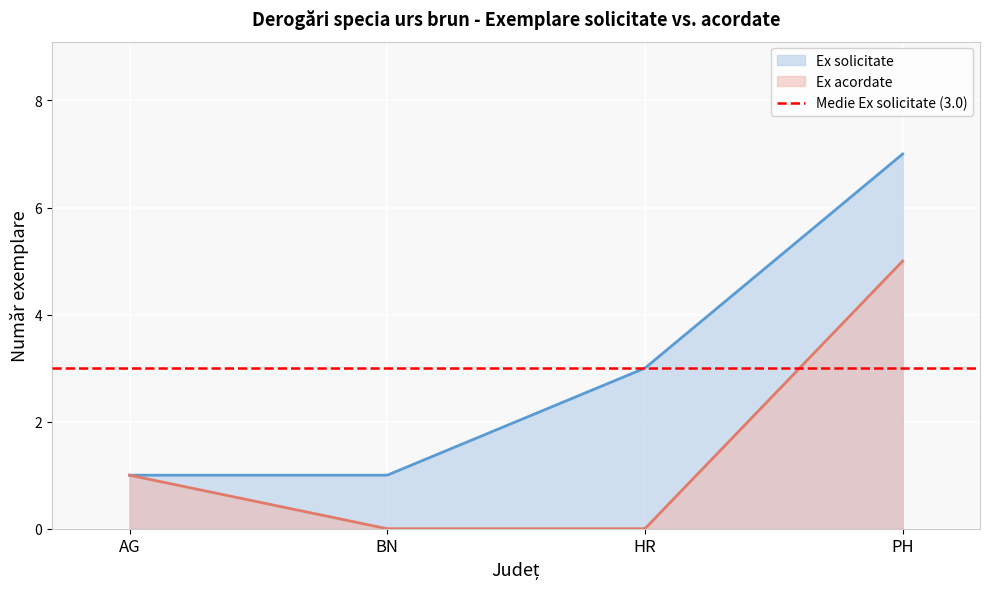

What is the sum of the Ex acordate values at PH and BN?

5